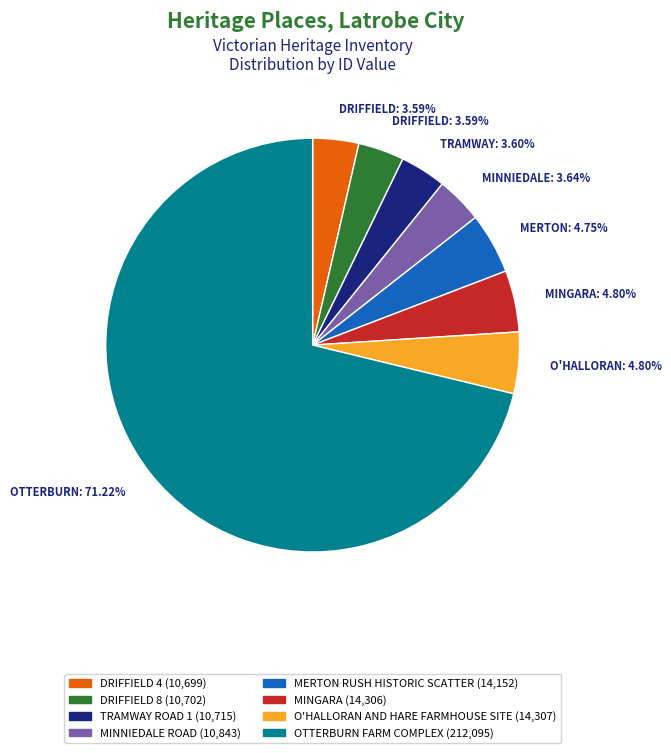

Between MINGARA and OTTERBURN FARM COMPLEX, which is larger?

OTTERBURN FARM COMPLEX